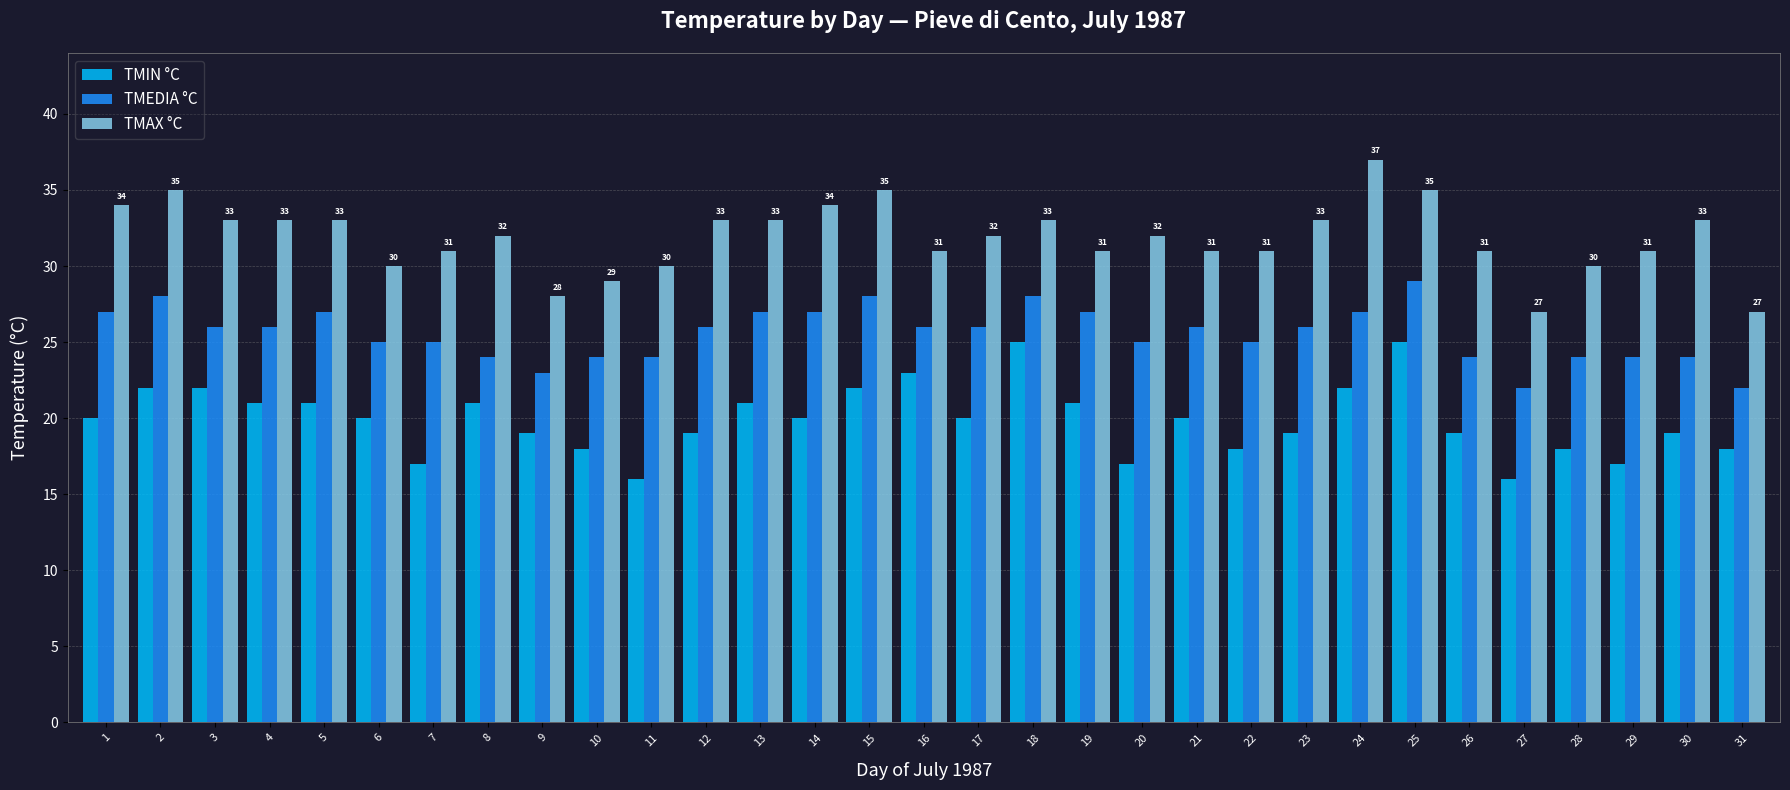

What is the sum of all TMAX °C values?

988